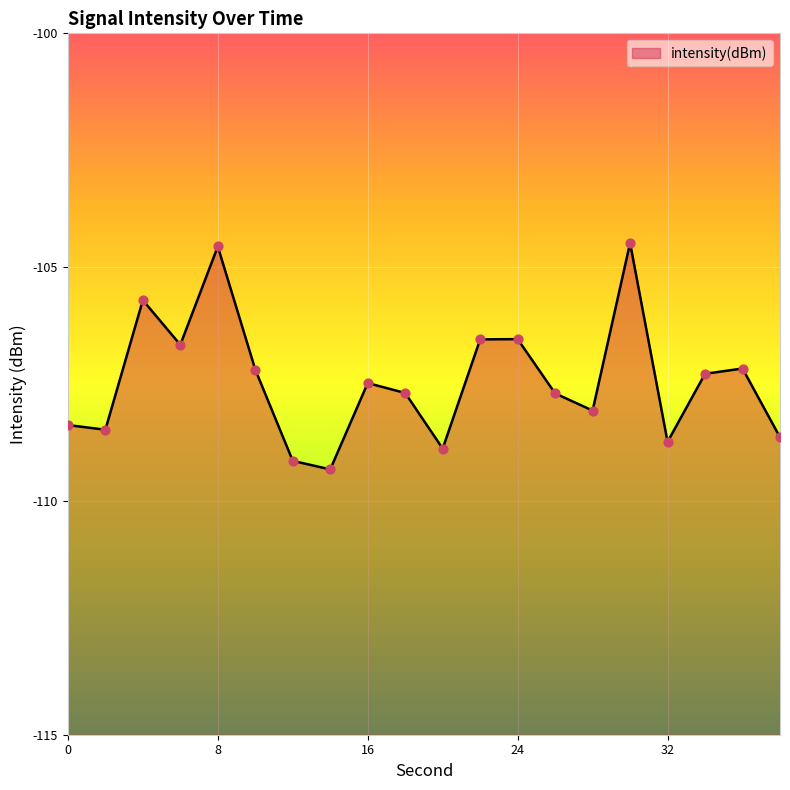

Between 28 and 30, which is larger?

30